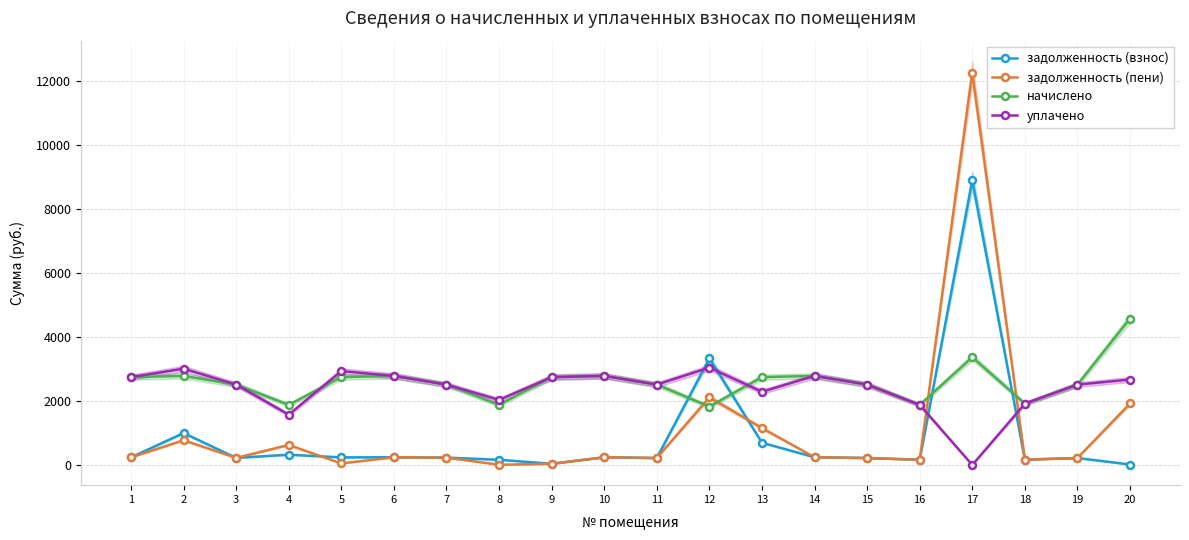

Between 6 and 12, which is larger?

12